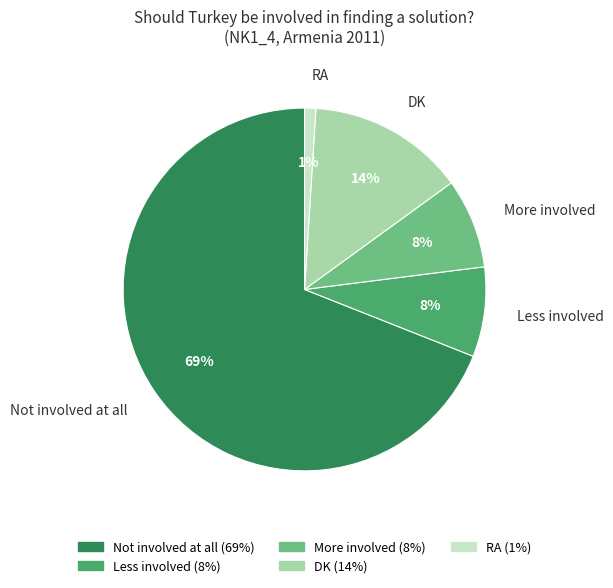

Which slice is the smallest?

RA